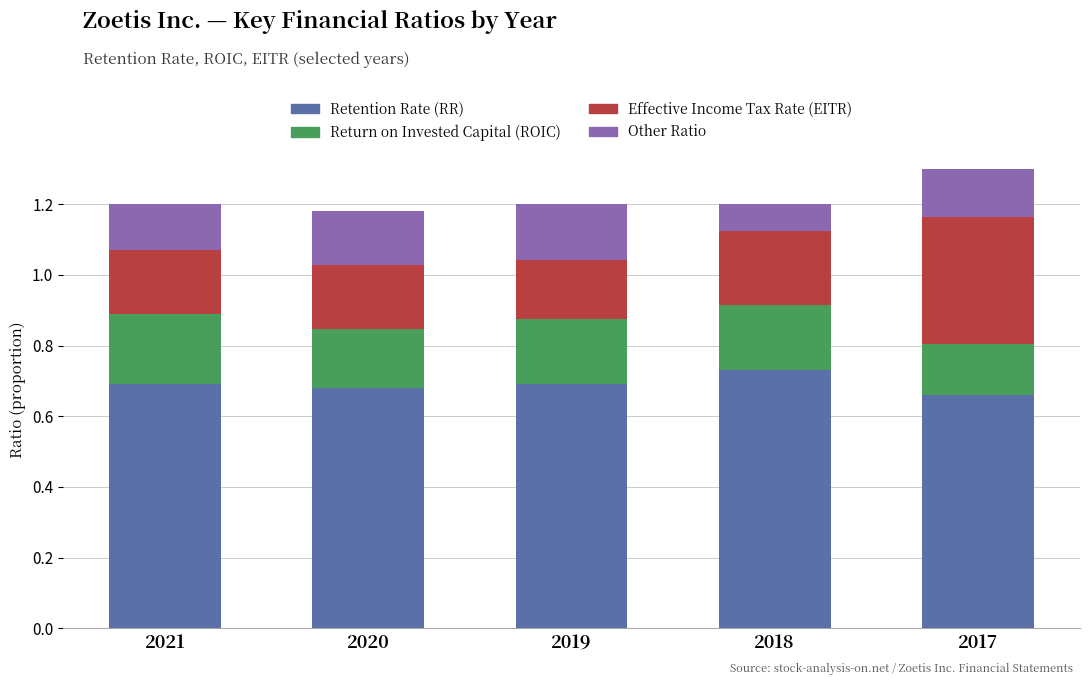

At which label does Retention Rate (RR) reach its peak?

2018